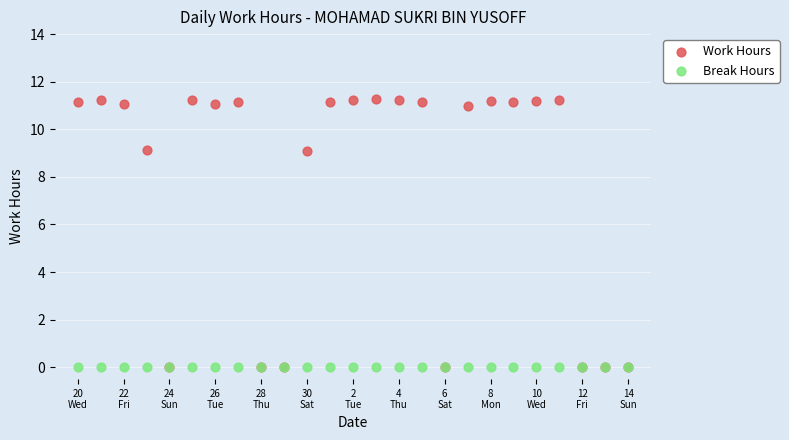

What are all the series names shown in the legend?

Work Hours, Break Hours